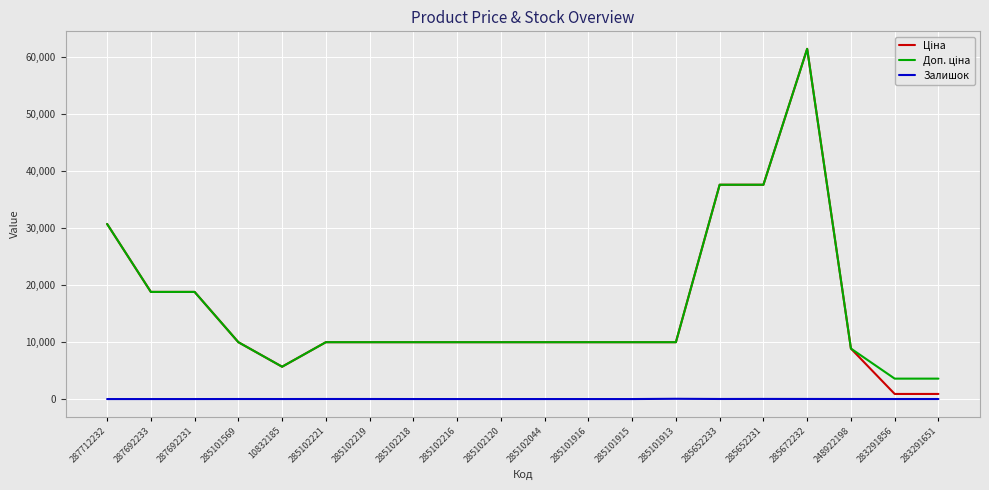

At which category is the sum across all series the highest?

285672232